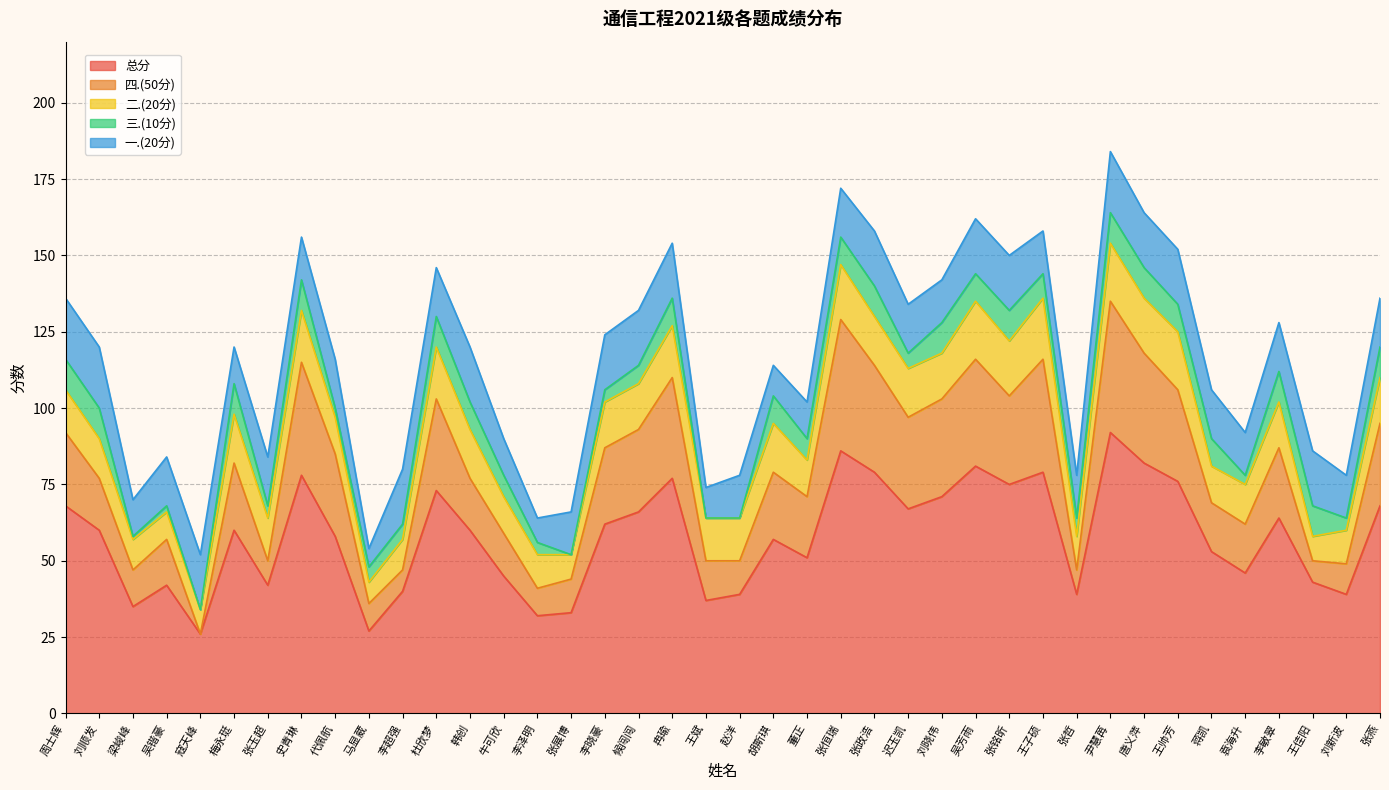

Read the 三.(10分) value at 韩创, to the nearest 10.

10